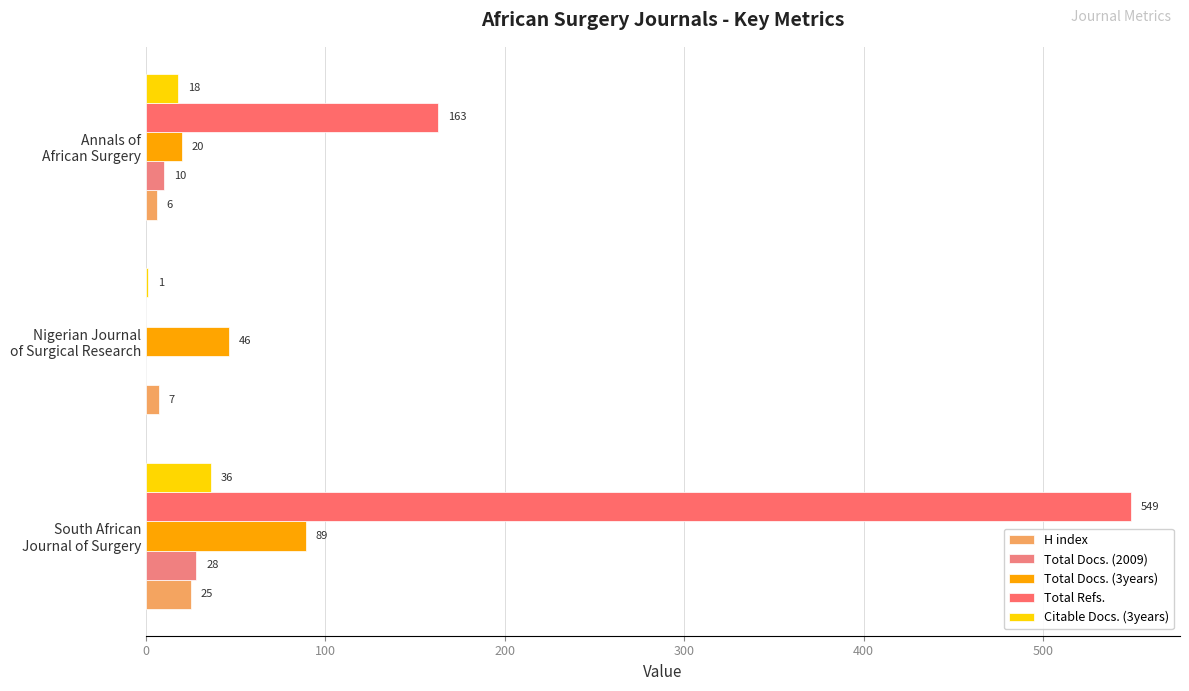

How many values in Total Refs. are above zero?

2